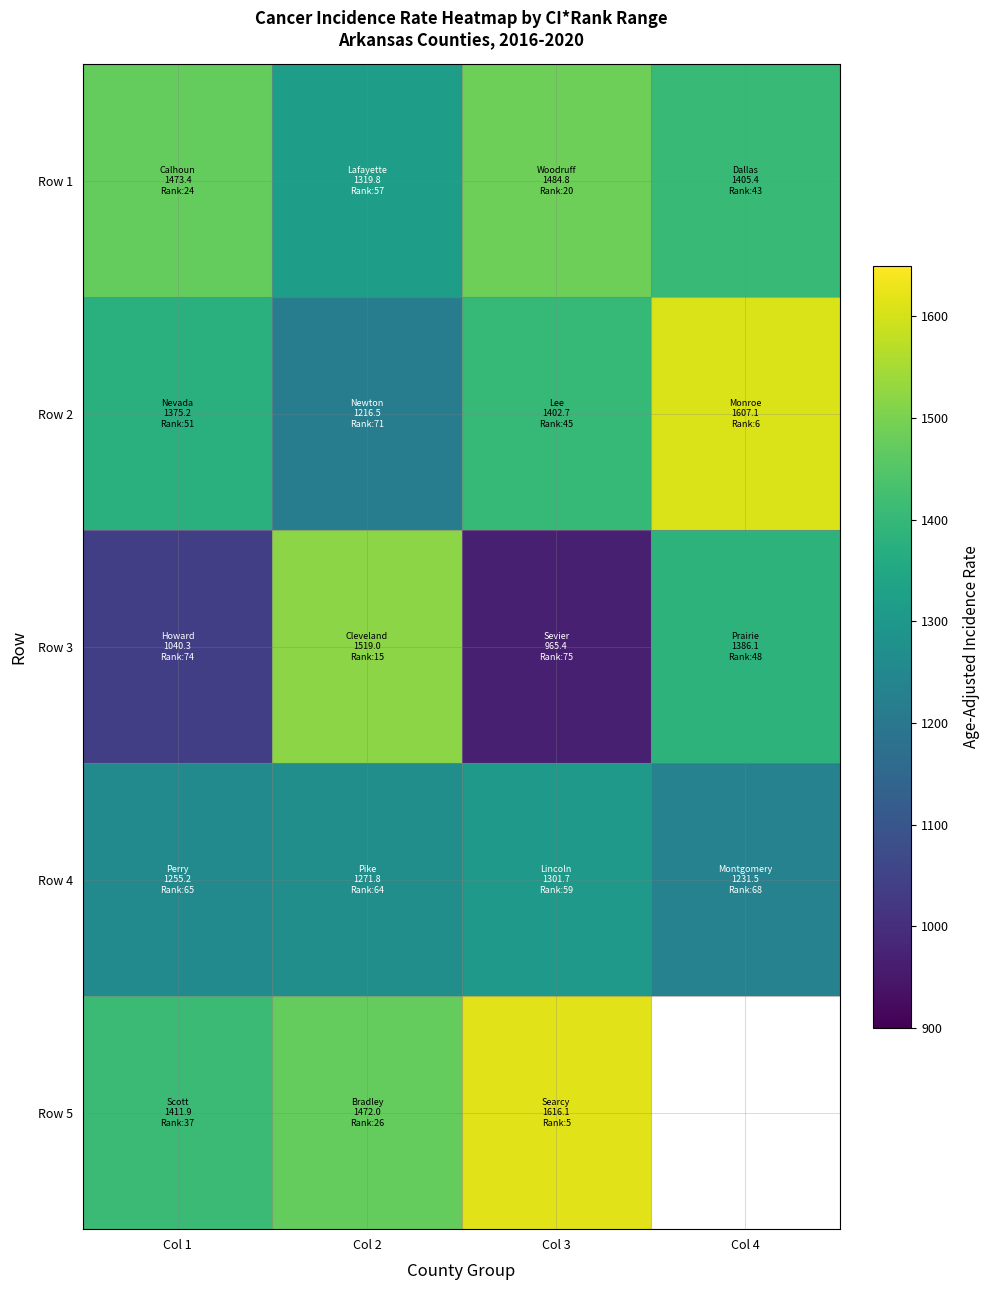

How many values in the Row 2 series are below 1402?

2